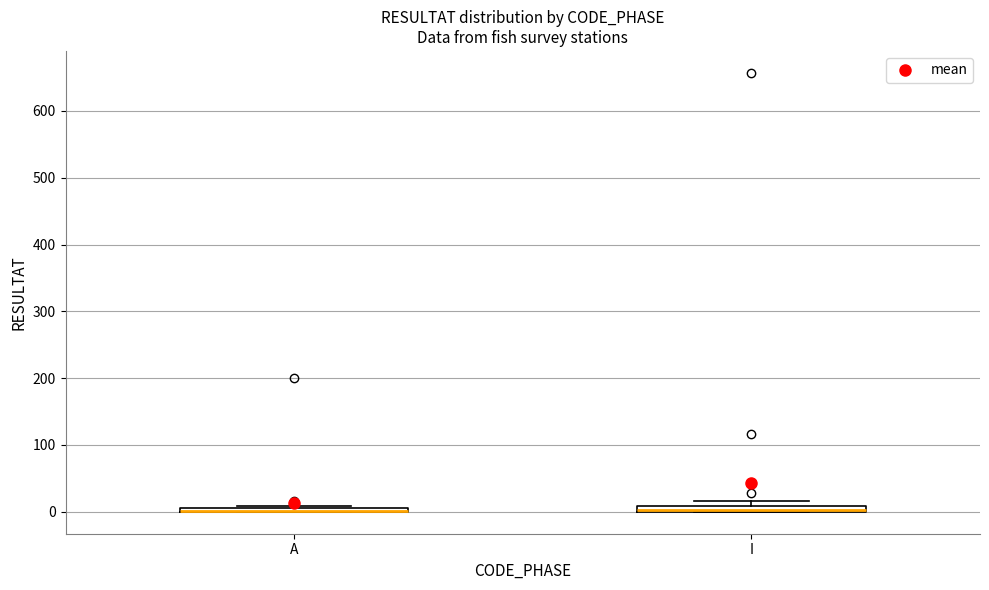

Where is the upper edge of the box for A on the y-axis? The values are not printed on the chart, so give them approximately, as read against the axis.

10